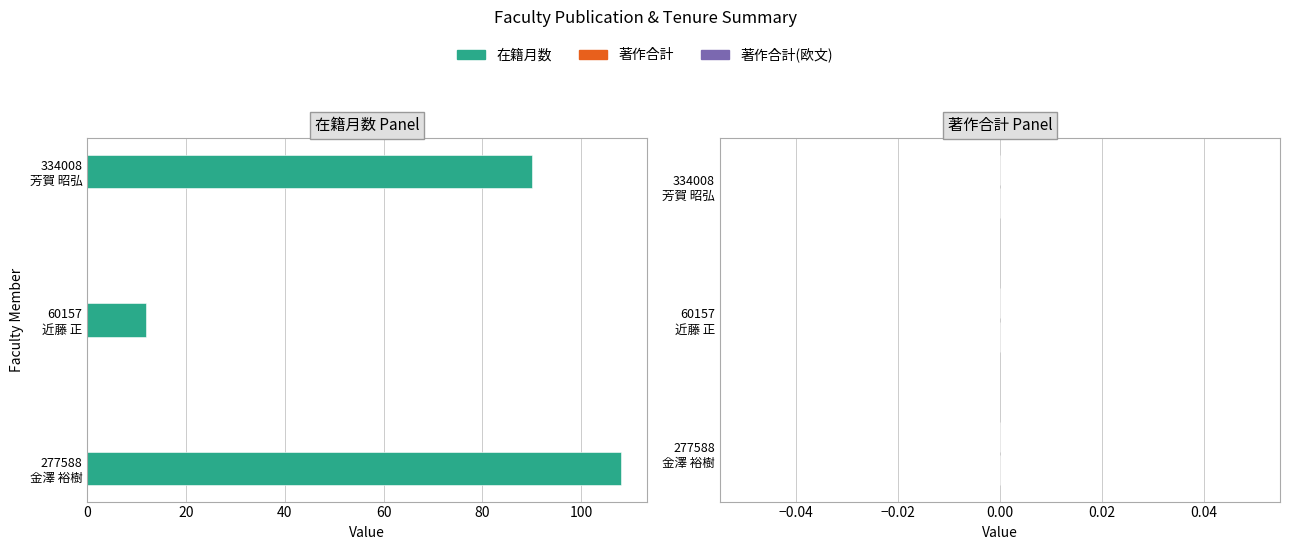

What is the maximum value shown in the chart?

108